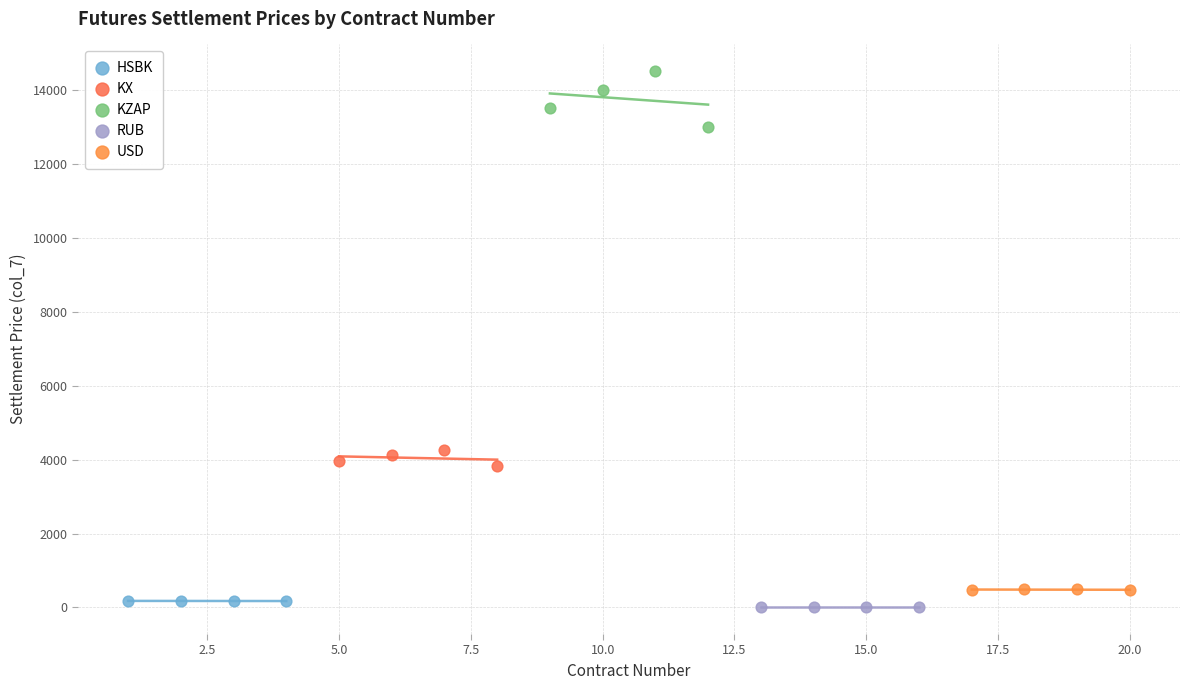

Which series reaches the maximum Y coordinate?

KZAP